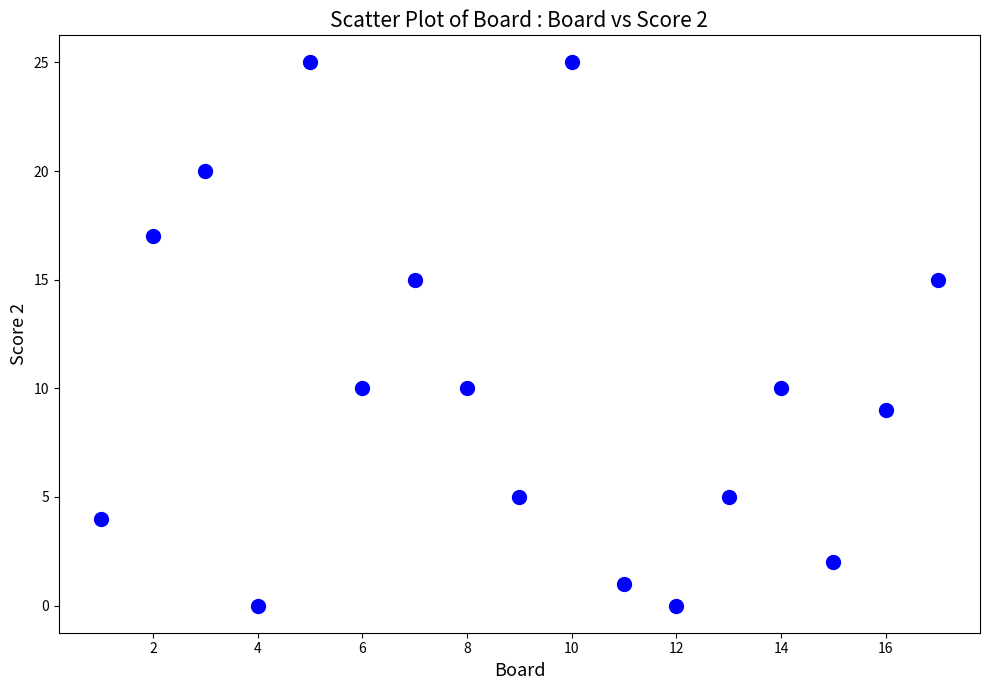

What is the range of Y values (max minus min)?

25